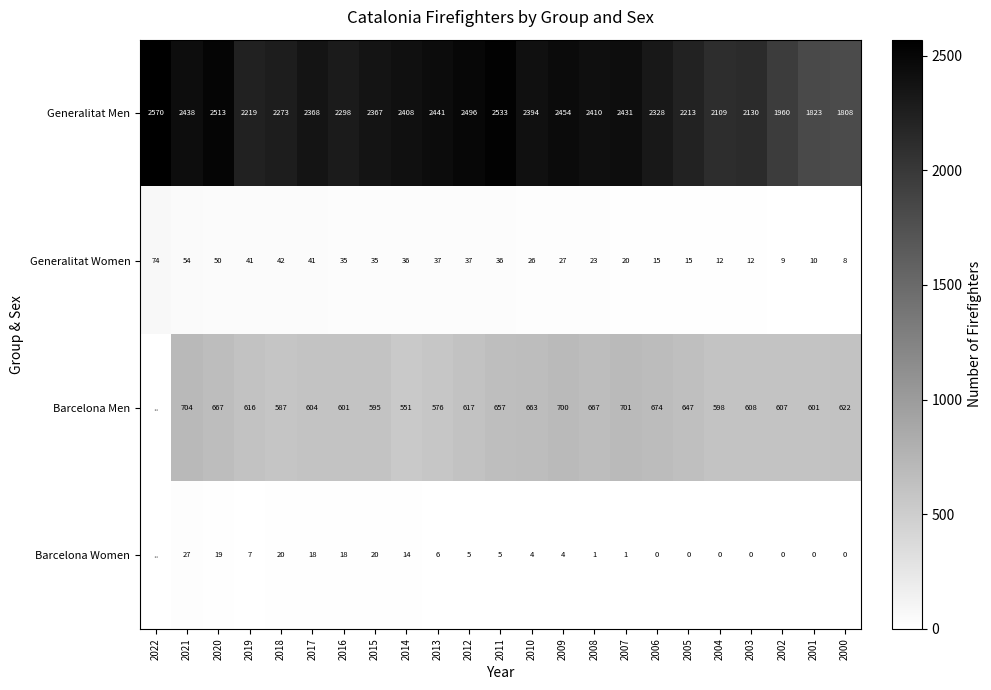

At how many categories does at least one series exceed 2175?

18